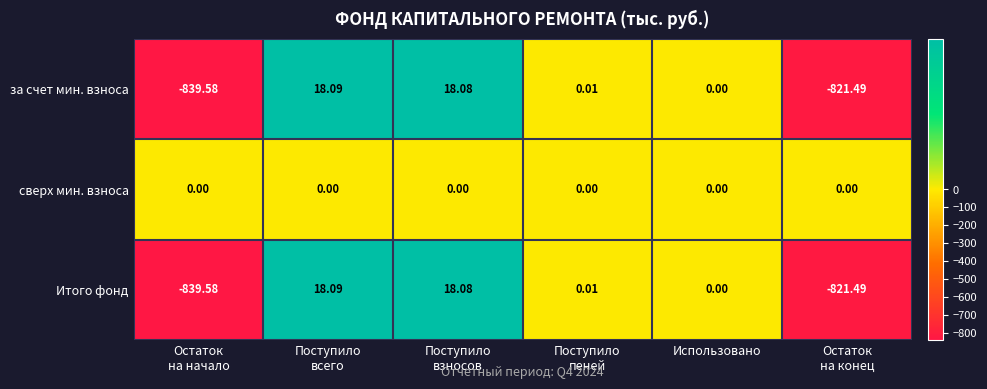

How many data points in Итого фонд are less than 0?

2